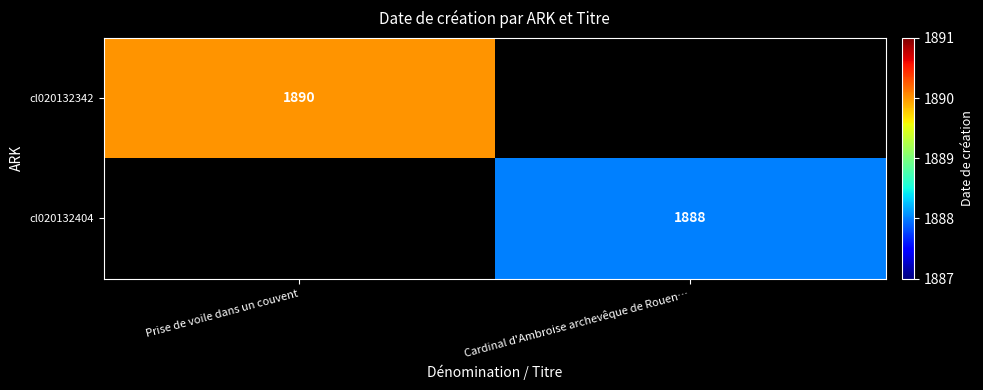

The value of cl020132342 at Prise de voile dans un couvent is 1890. True or false?

True